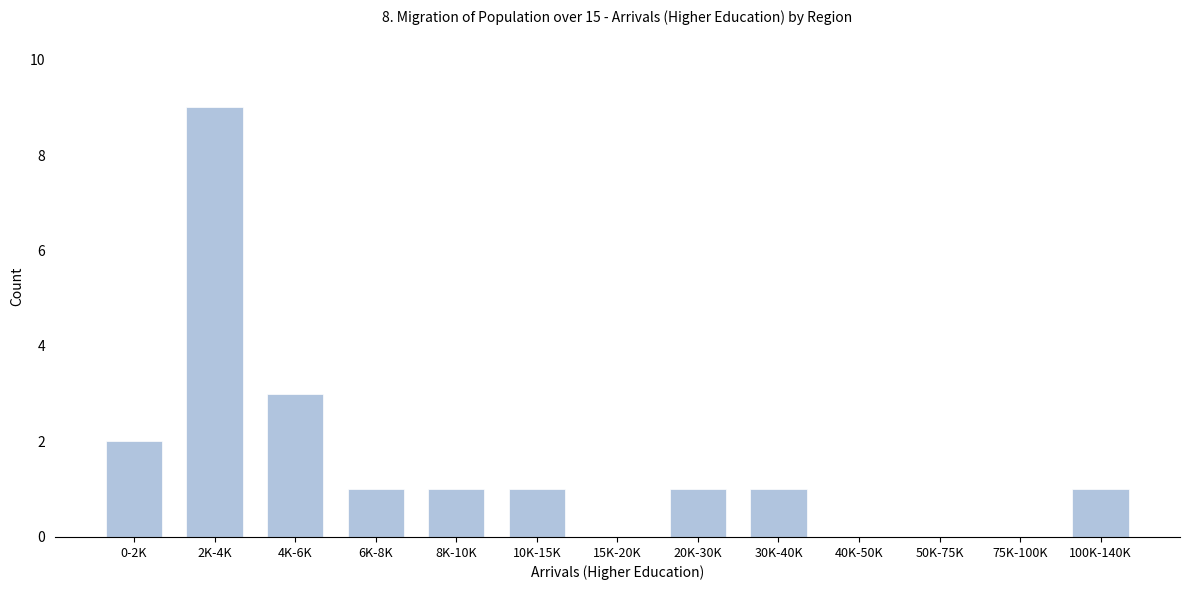

Reading left to right, what are all the values shown in this chart?

0-2K=2	2K-4K=9	4K-6K=3	6K-8K=1	8K-10K=1	10K-15K=1	15K-20K=0	20K-30K=1	30K-40K=1	40K-50K=0	50K-75K=0	75K-100K=0	100K-140K=1